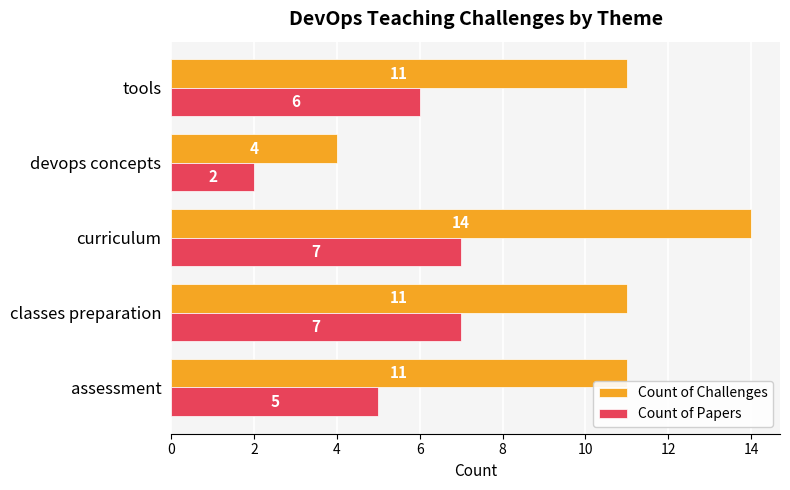

At which label does Count of Challenges reach its peak?

curriculum